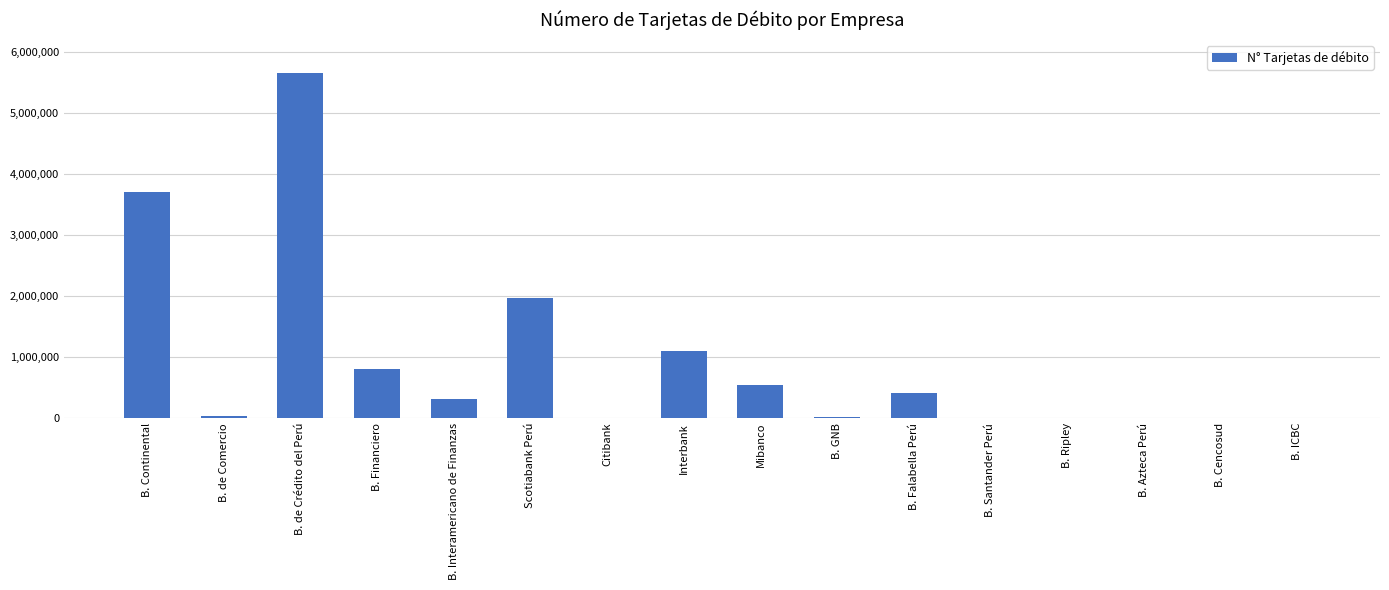

What is the greatest value displayed?

5658143